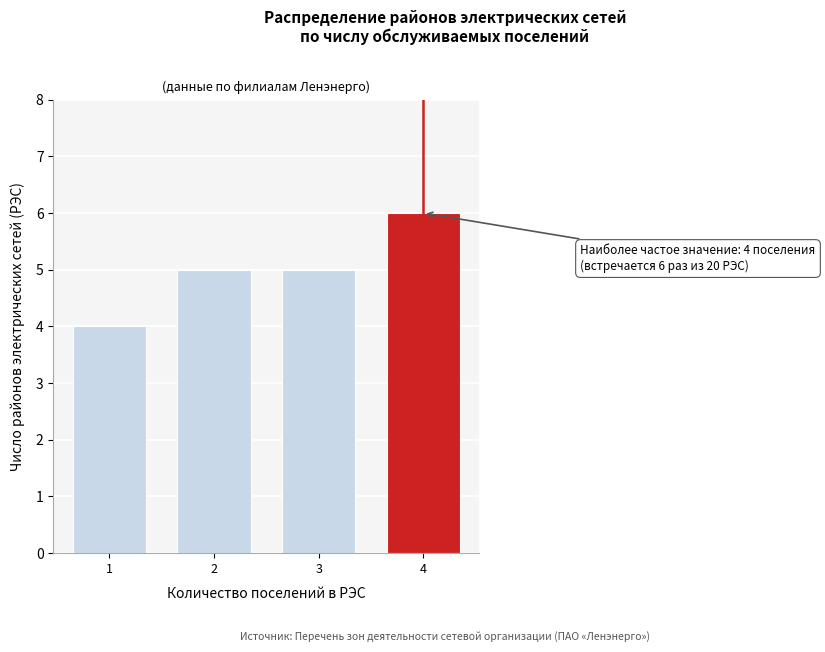

Reading left to right, extract all data points from this chart.

1=4	2=5	3=5	4=6